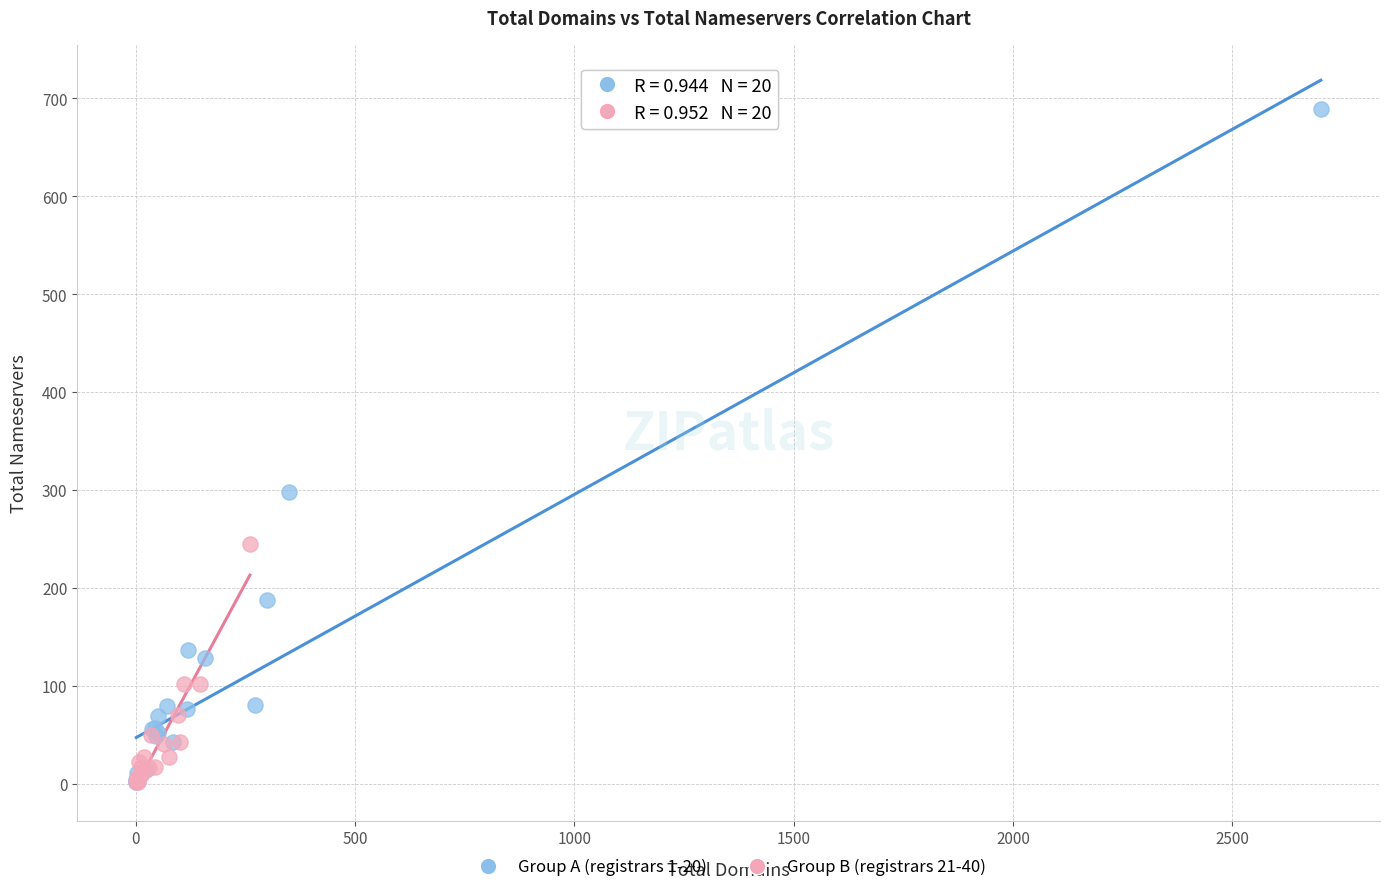

Which series has the largest Y range (max minus min)?

Group A (registrars 1-20)